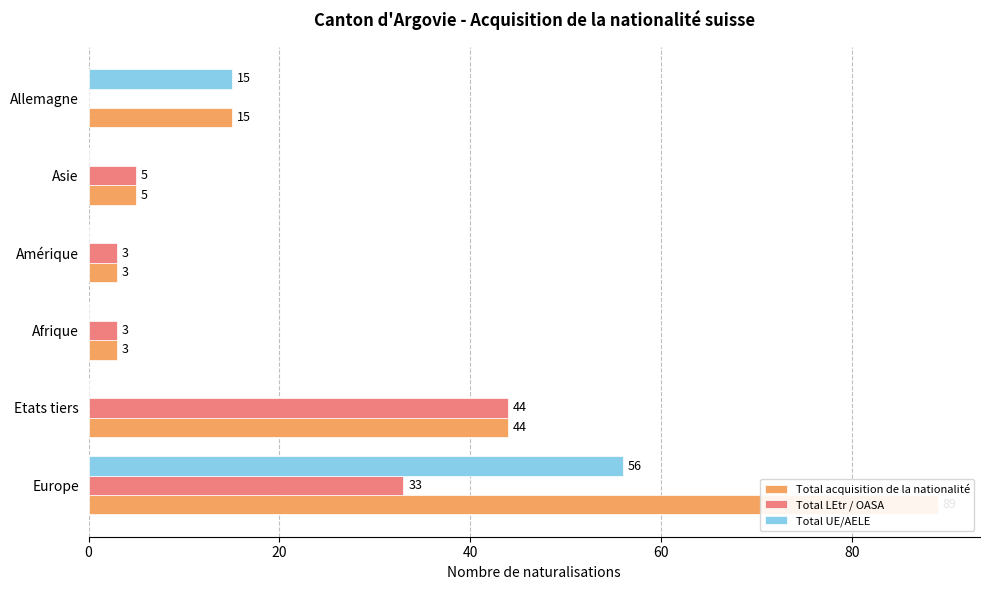

Count the number of data series in this chart.

3